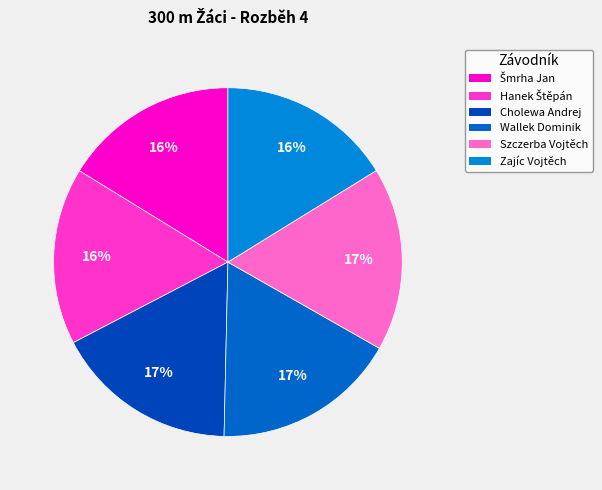

Rank the categories by value from highest to lowest.

Wallek Dominik, Szczerba Vojtěch, Cholewa Andrej, Hanek Štěpán, Šmrha Jan, Zajíc Vojtěch